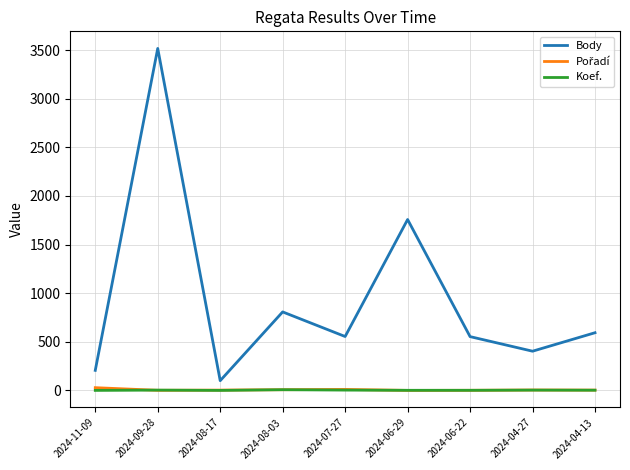

How many distinct data groups are displayed?

3